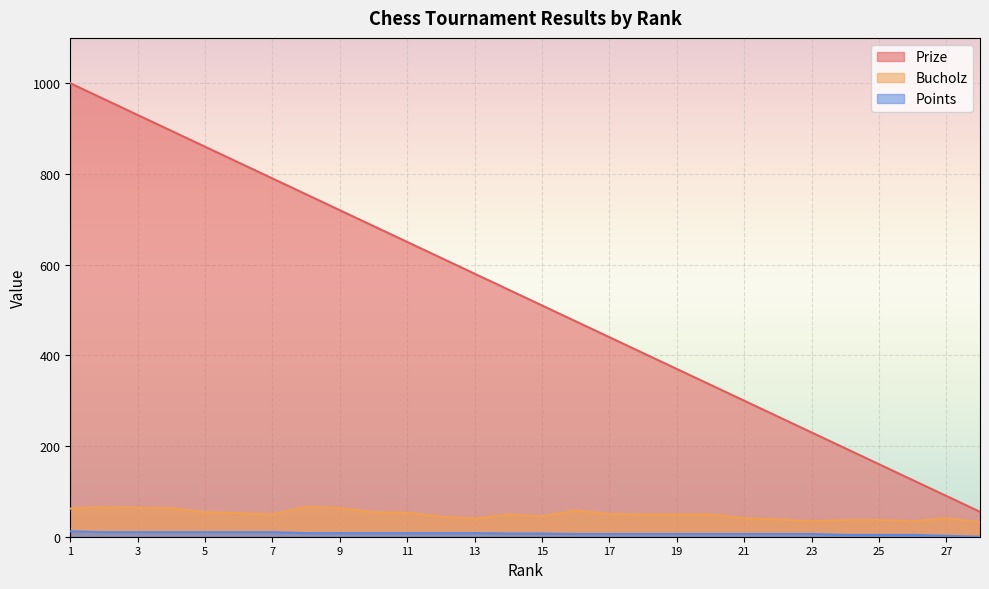

At which label is Prize closest to 527?

15